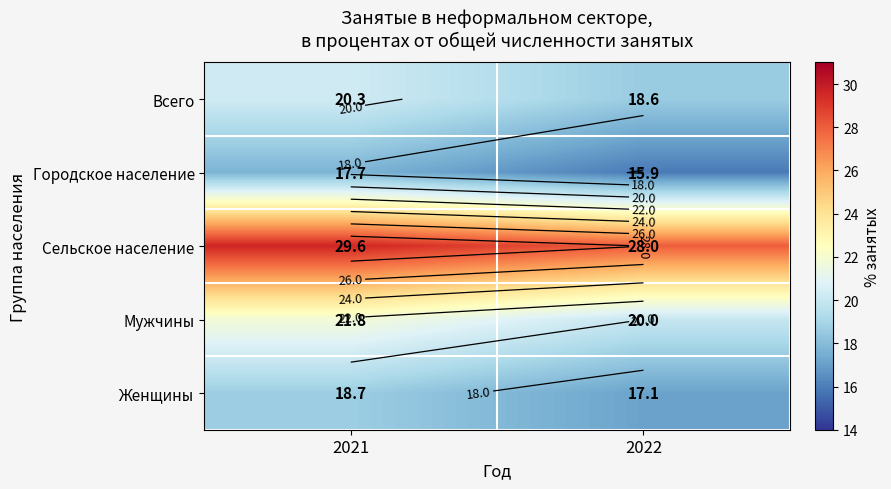

What is the greatest value displayed?

29.6